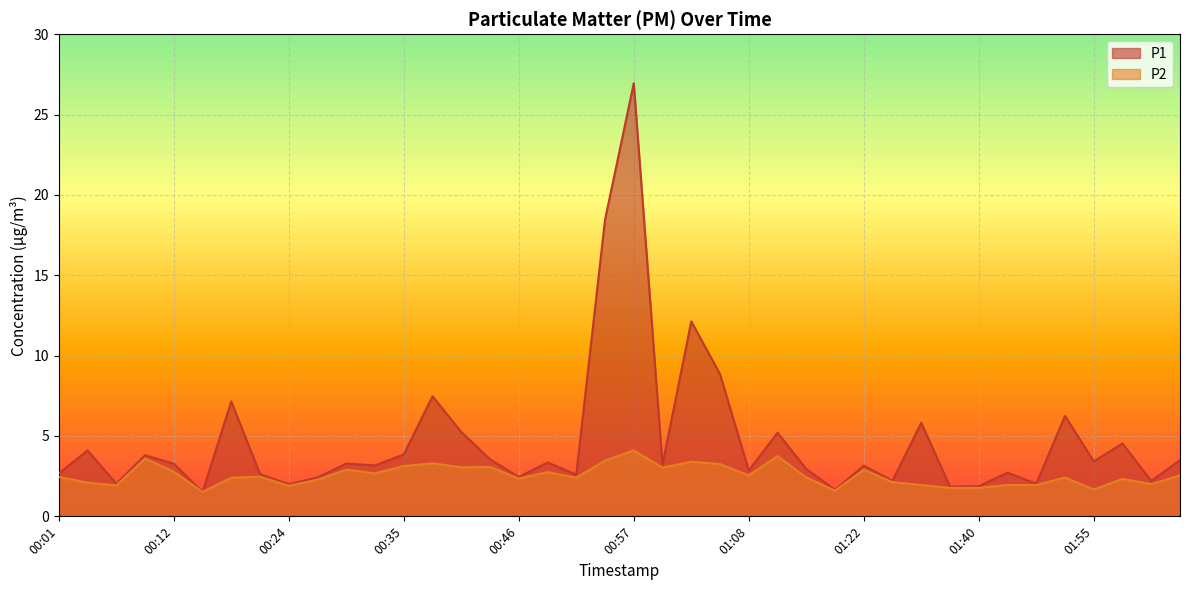

At which label is P2 closest to 2?

02:03